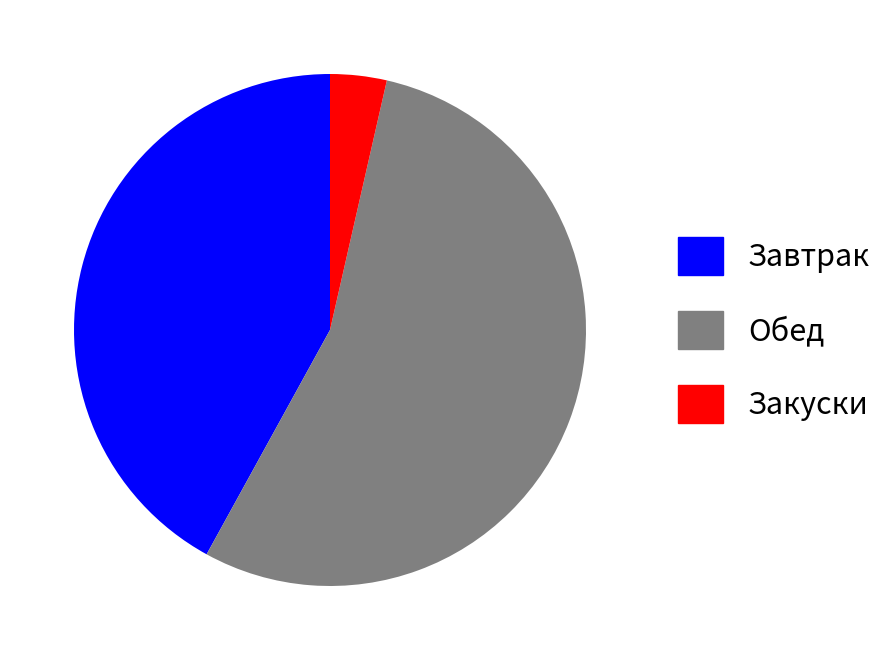

Is it true that Обед is 54% of the pie?

True